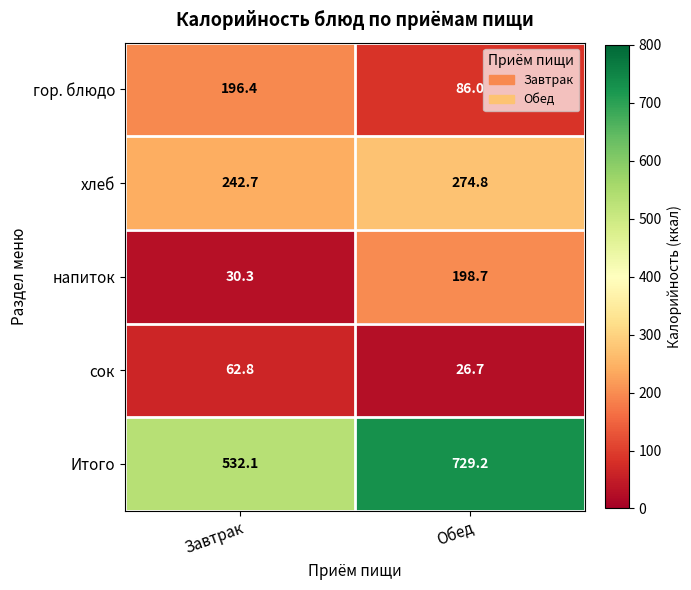

What value does the сок series have at Завтрак?

62.8